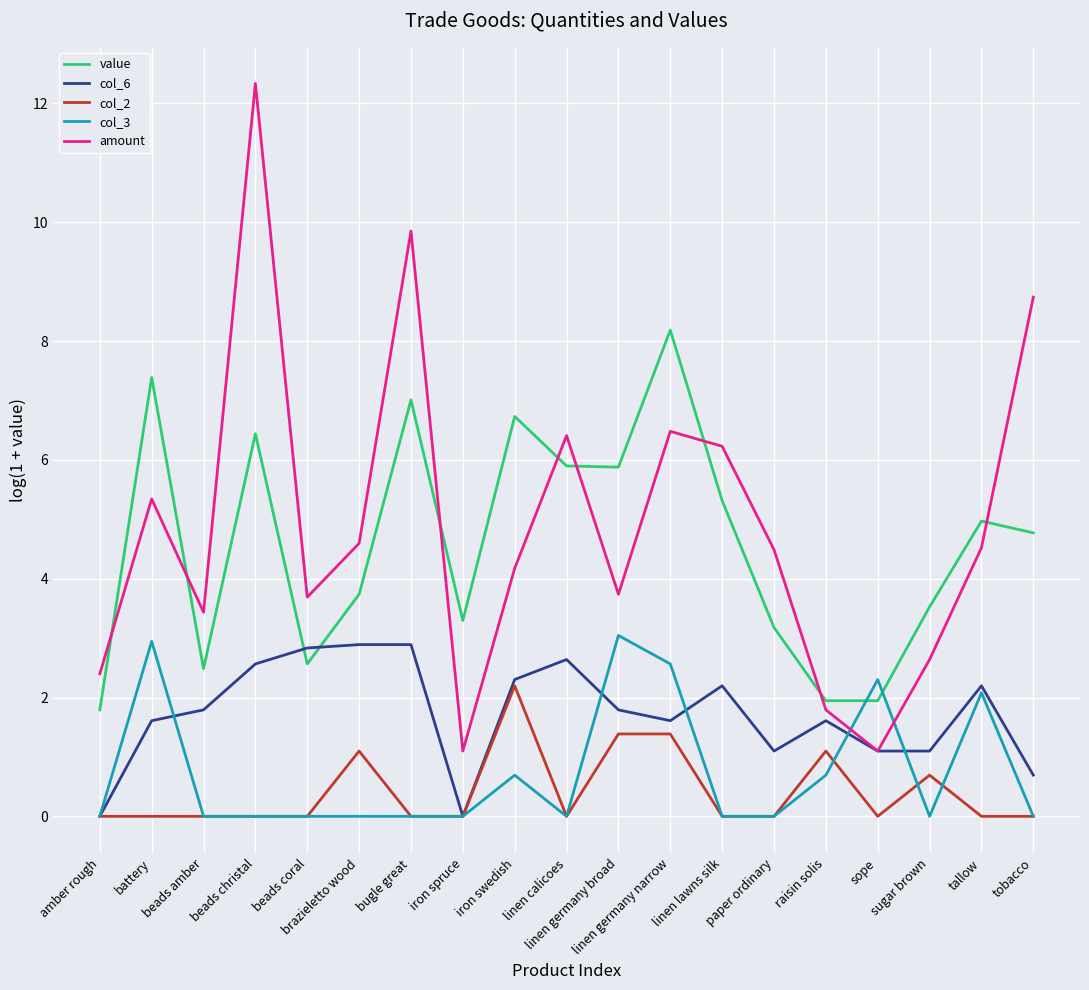

Where is the first local minimum for amount?

beads amber